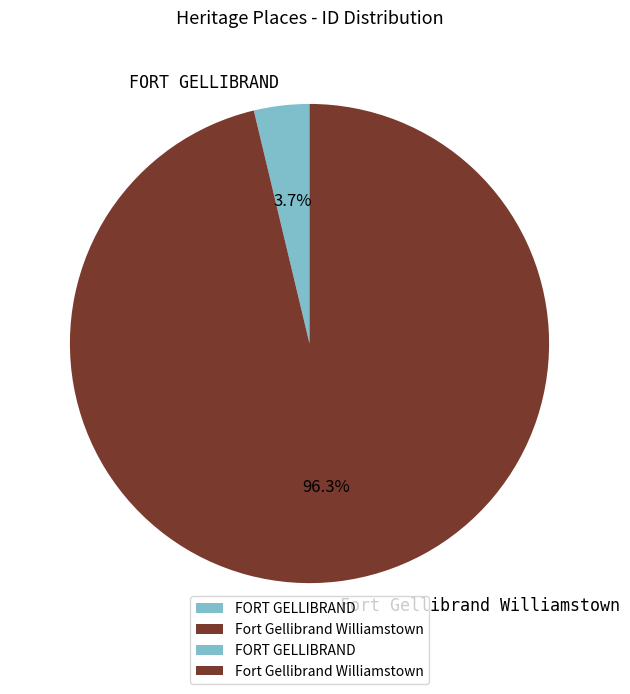

To the nearest percent, what is the combined percentage of FORT GELLIBRAND and Fort Gellibrand Williamstown?

100%